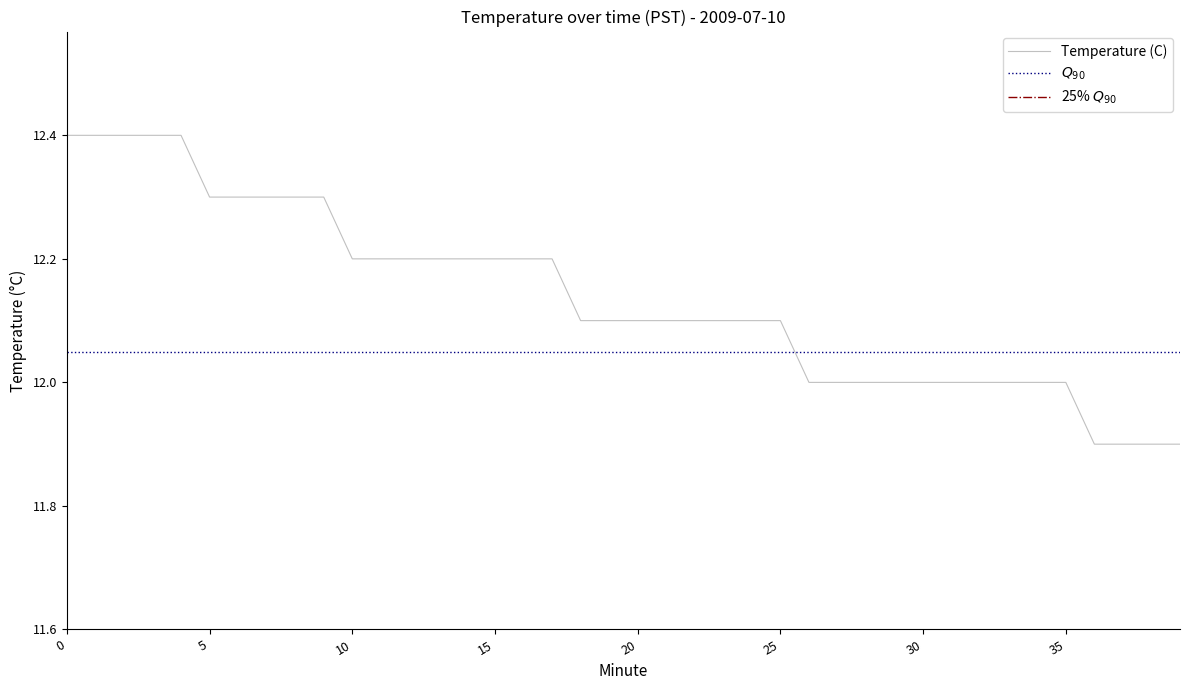

True or false: there are more than 1 points higher than both neighbors.

False